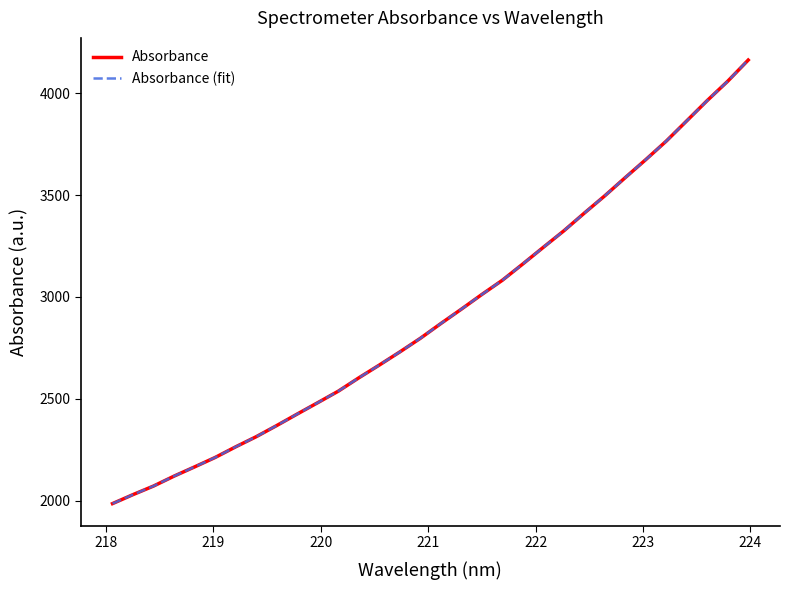

Does the chart display data point markers on the line(s)?

No